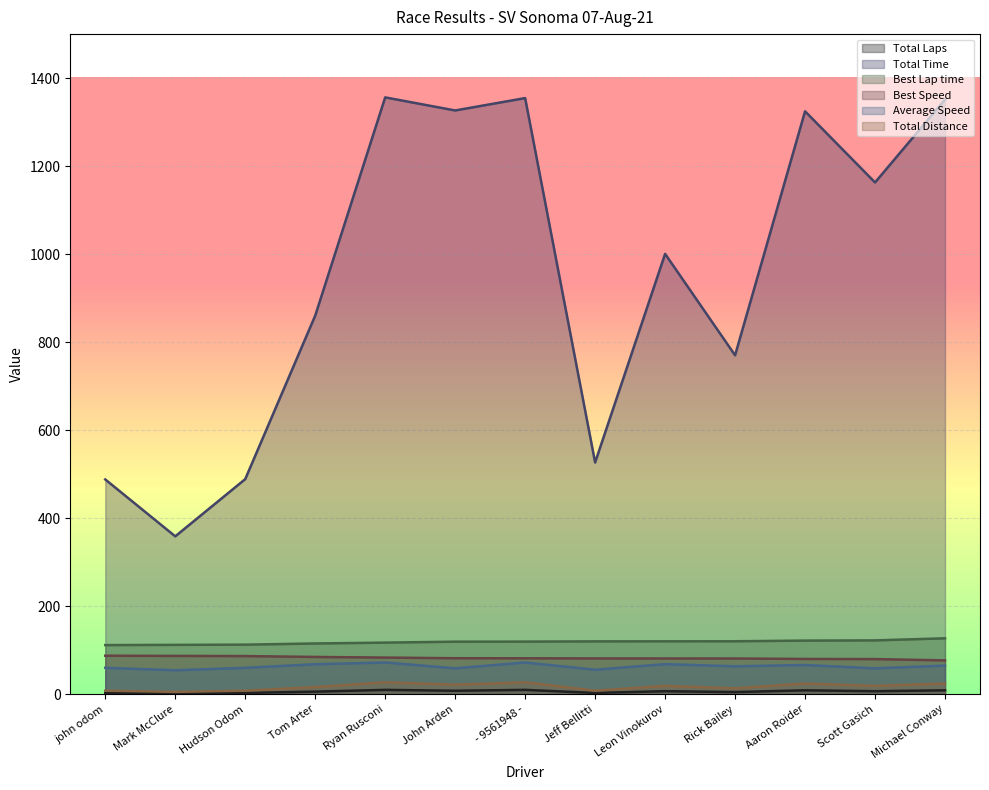

What are all the series names shown in the legend?

Total Laps, Total Time, Best Lap time, Best Speed, Average Speed, Total Distance